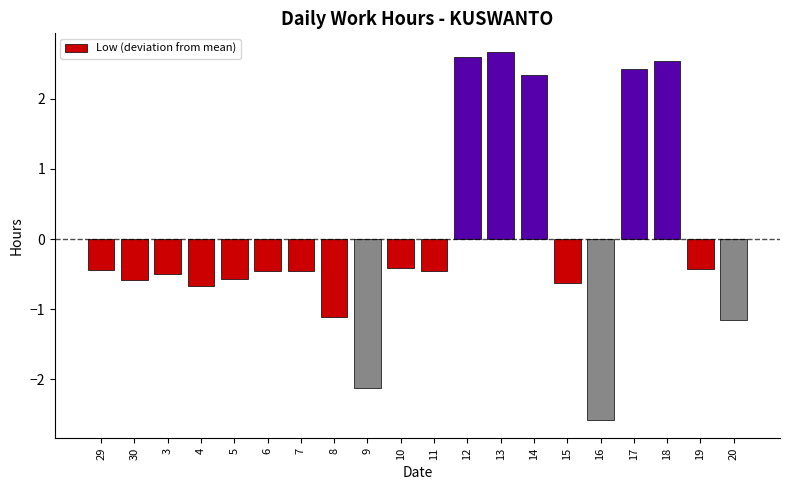

How many values are above zero?

5